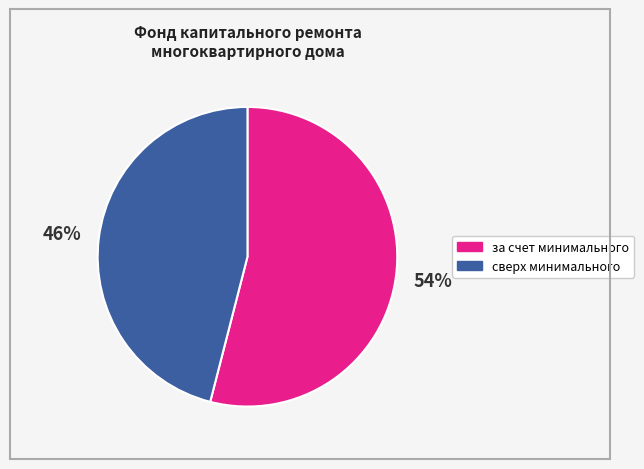

To the nearest percent, what is the difference between the largest and smallest slice percentages?

8%